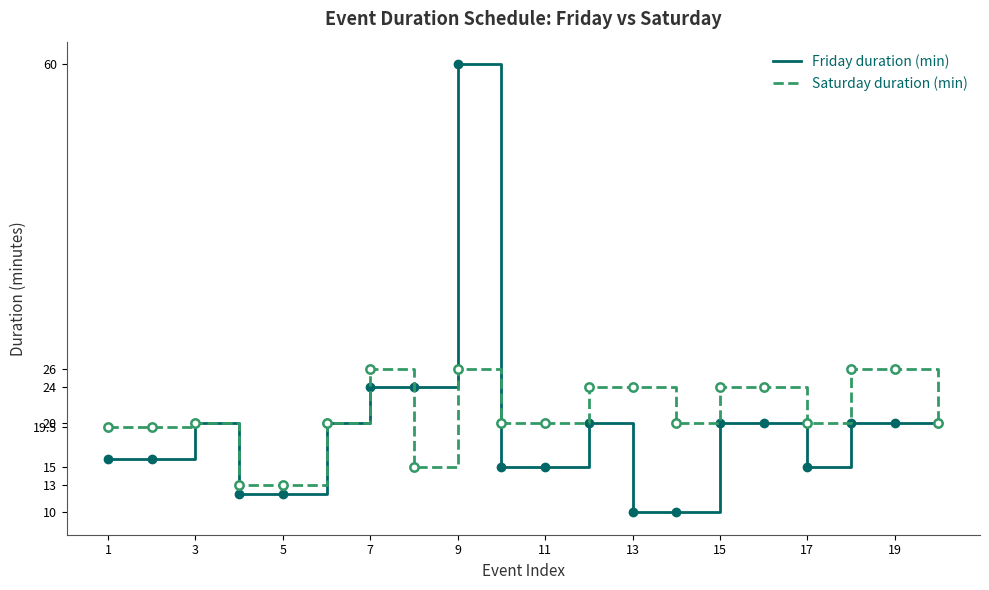

Which series has the largest range (max minus min)?

Friday duration (min)